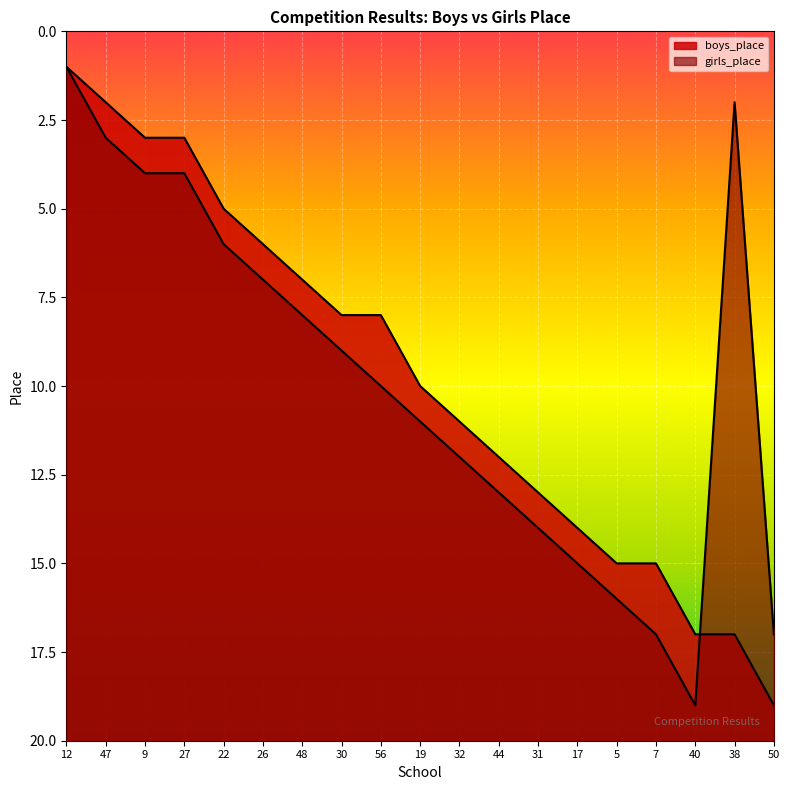

What is the total value across all series at 44?

25